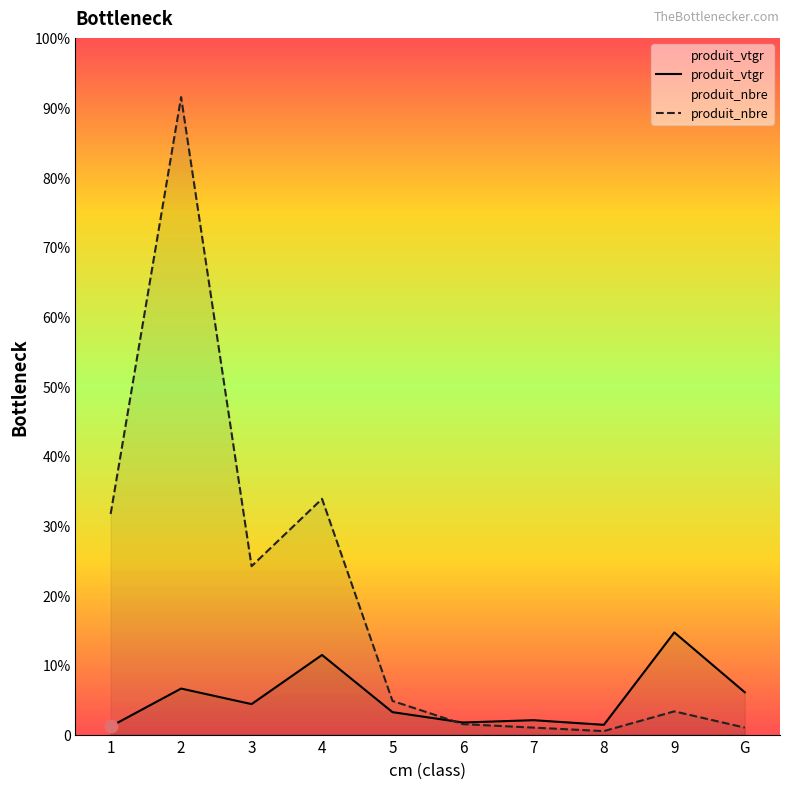

At which category is the sum across all series the highest?

2